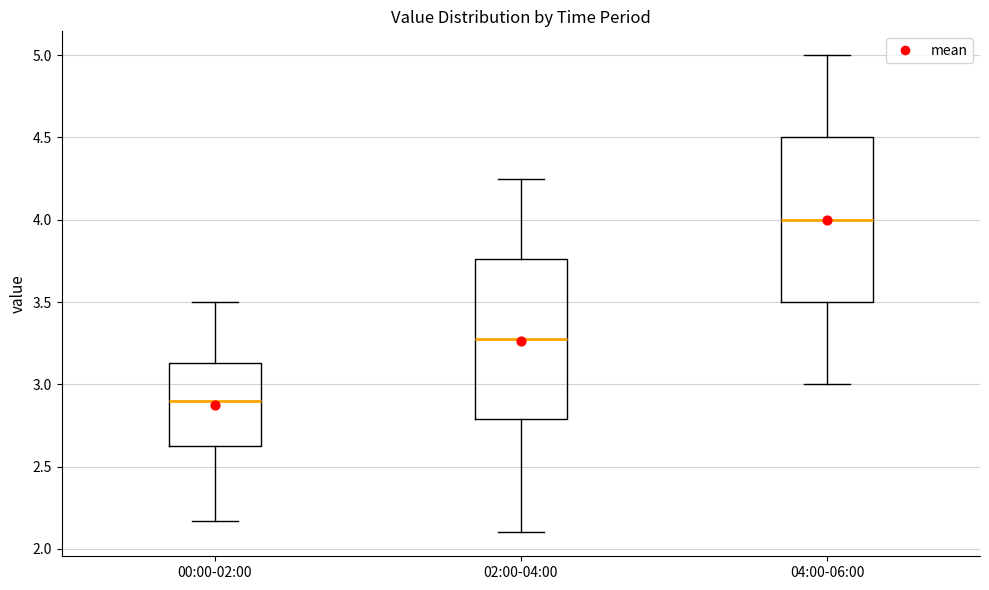

Which box has the lowest median line?

00:00-02:00